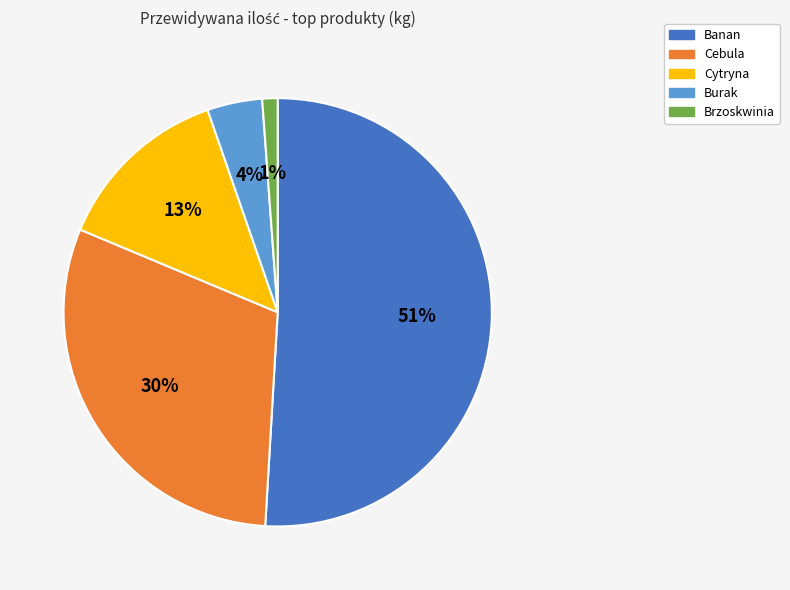

Combined, do Banan and Burak account for over 50%?

Yes